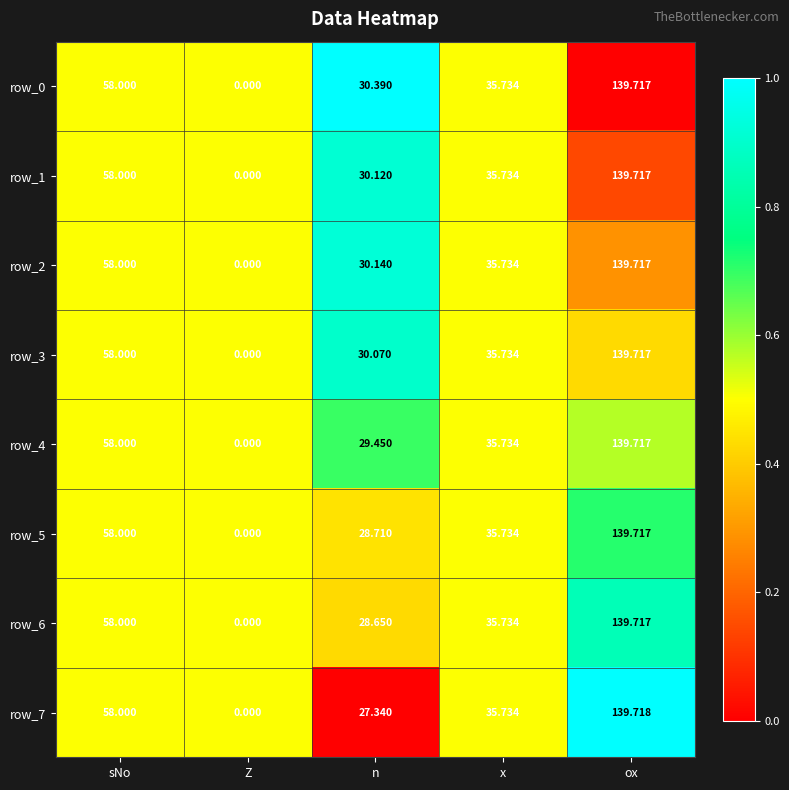

List the labels in order of row_5 value, smallest first.

Z, n, x, sNo, ox